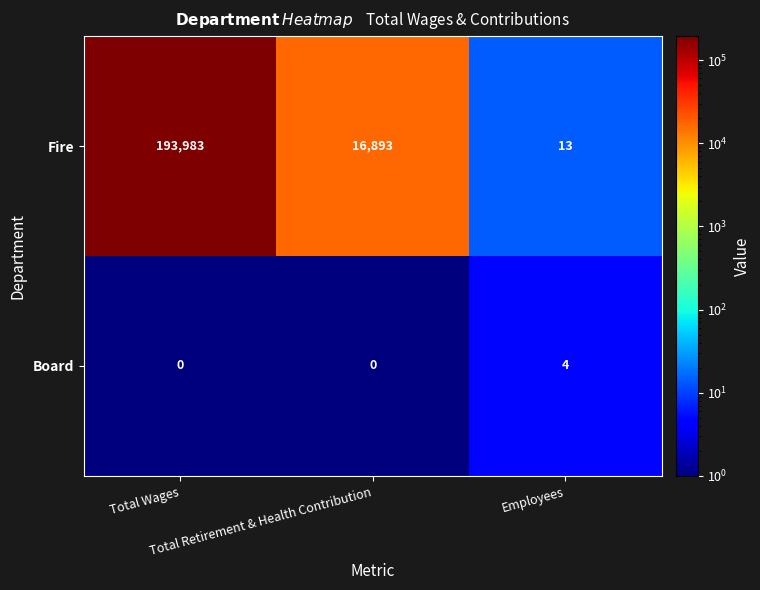

Which series has the largest total across all categories?

Fire